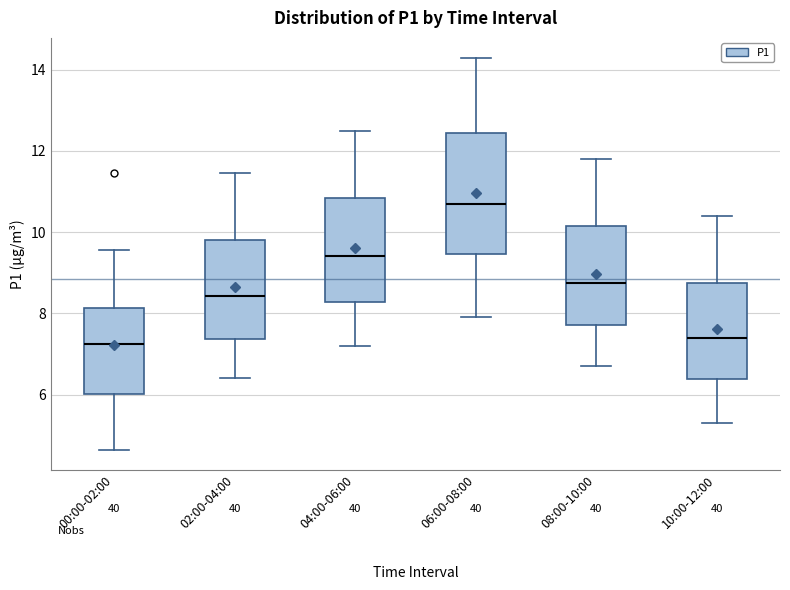

Where is the lower edge of the box for 08:00-10:00 on the y-axis? The values are not printed on the chart, so give them approximately, as read against the axis.

7.8